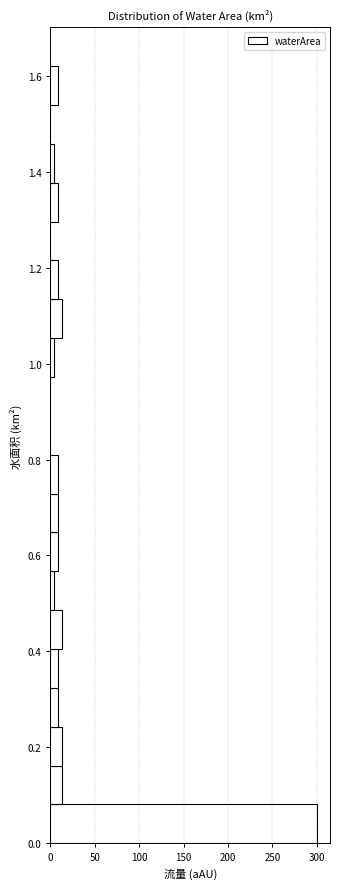

Reading bottom to top, transcribe this chart: for each bar, give the range it covers on the y-axis and its length. Neither the bar edges nor the lengths are printed on the chart, so give them approximately, as read against the axes.

0.00 to 0.08: 300
0.08 to 0.16: 15
0.16 to 0.24: 15
0.24 to 0.32: 10
0.32 to 0.40: 10
0.40 to 0.48: 15
0.48 to 0.56: under 5
0.56 to 0.64: 10
0.64 to 0.72: 10
0.72 to 0.82: 10
0.82 to 0.90: 0
0.90 to 0.98: 0
0.98 to 1.06: under 5
1.06 to 1.14: 15
1.14 to 1.22: 10
1.22 to 1.30: 0
1.30 to 1.38: 10
1.38 to 1.46: under 5
1.46 to 1.54: 0
1.54 to 1.62: 10